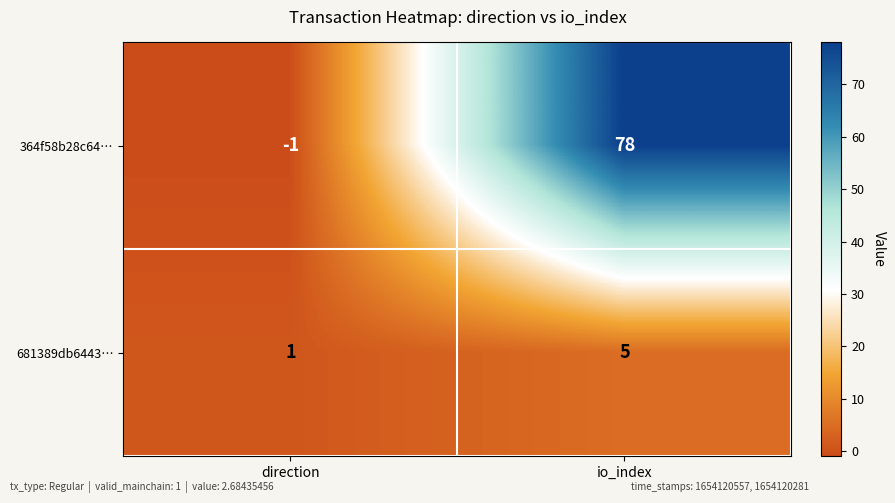

Rank the series at direction from lowest to highest value.

364f58b28c64…, 681389db6443…